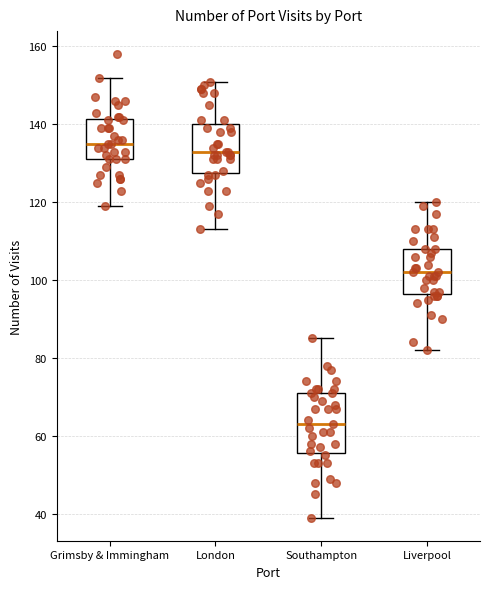

Where is the lower edge of the box for Liverpool on the y-axis? The values are not printed on the chart, so give them approximately, as read against the axis.

96